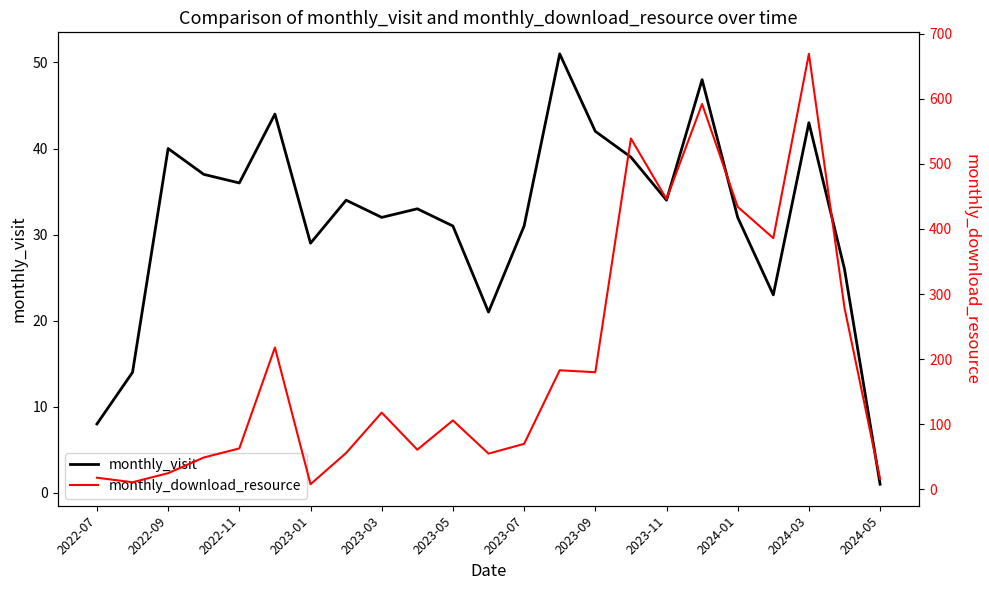

True or false: monthly_visit has a value of 55 at 2023-03.

False